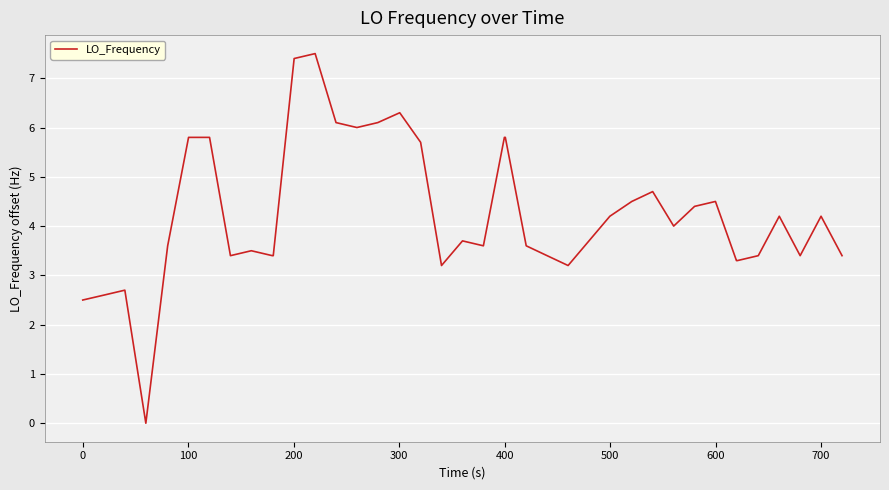

What is the maximum value shown in the chart?

7.5